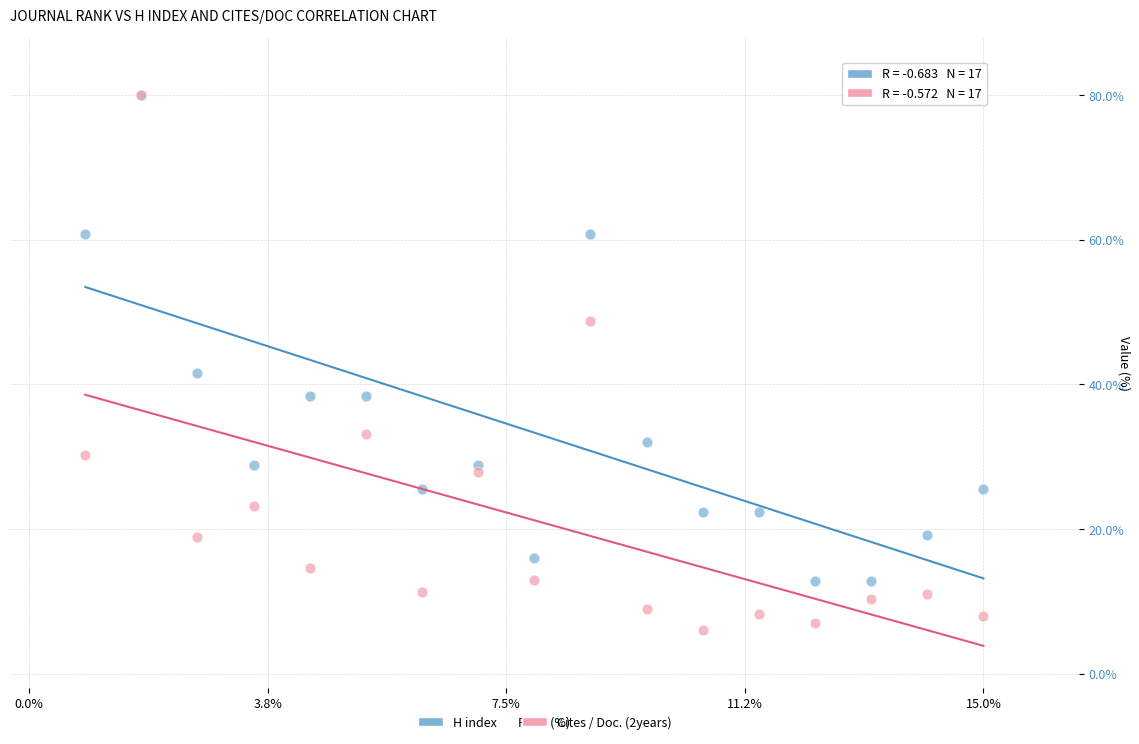

In the H index series, what Y value is closest to 46?

41.6